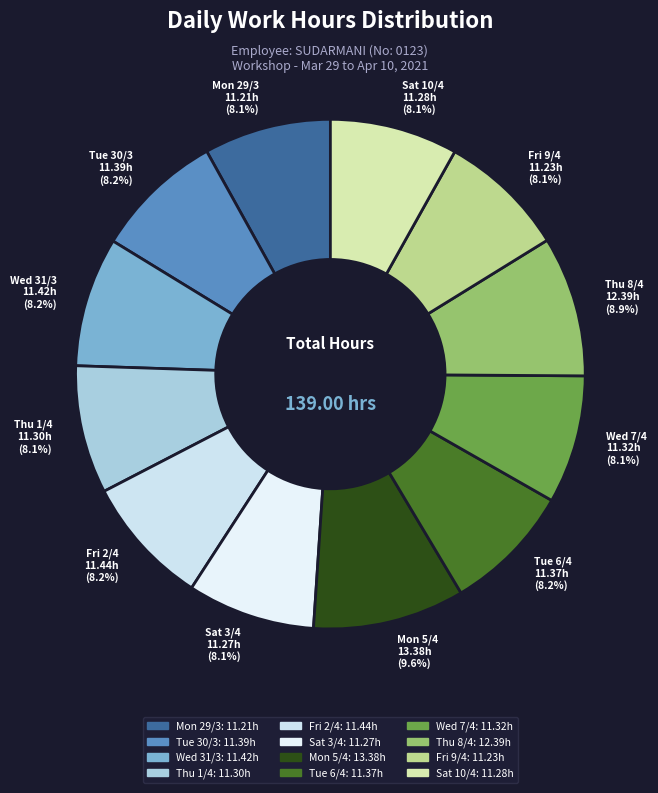

Do Wed 7/4 and Wed 31/3 together represent more than half of the pie?

No